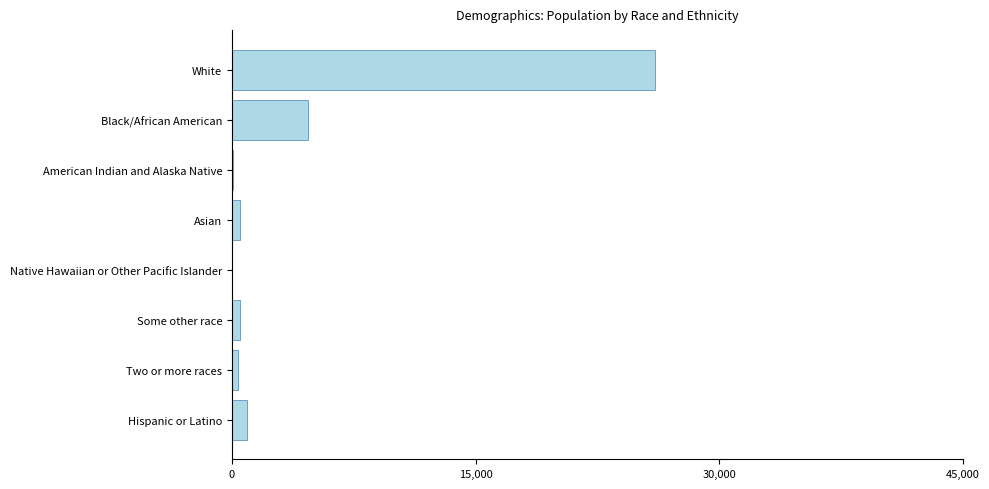

At which label is the value closest to 13035?

Black/African American